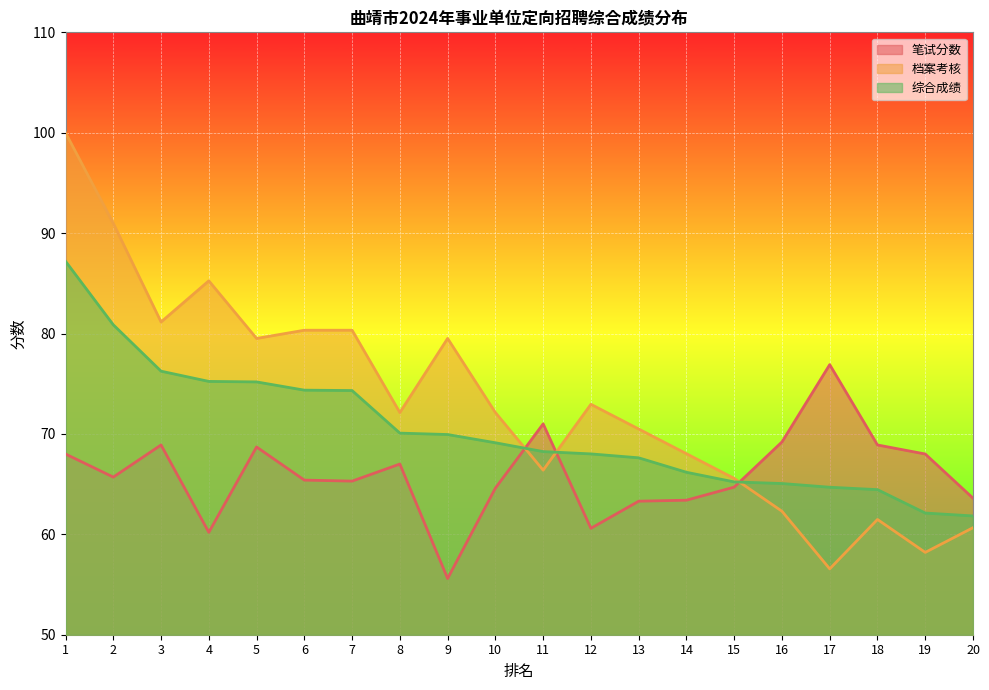

What is the lowest value of the 综合成绩 series?

61.8